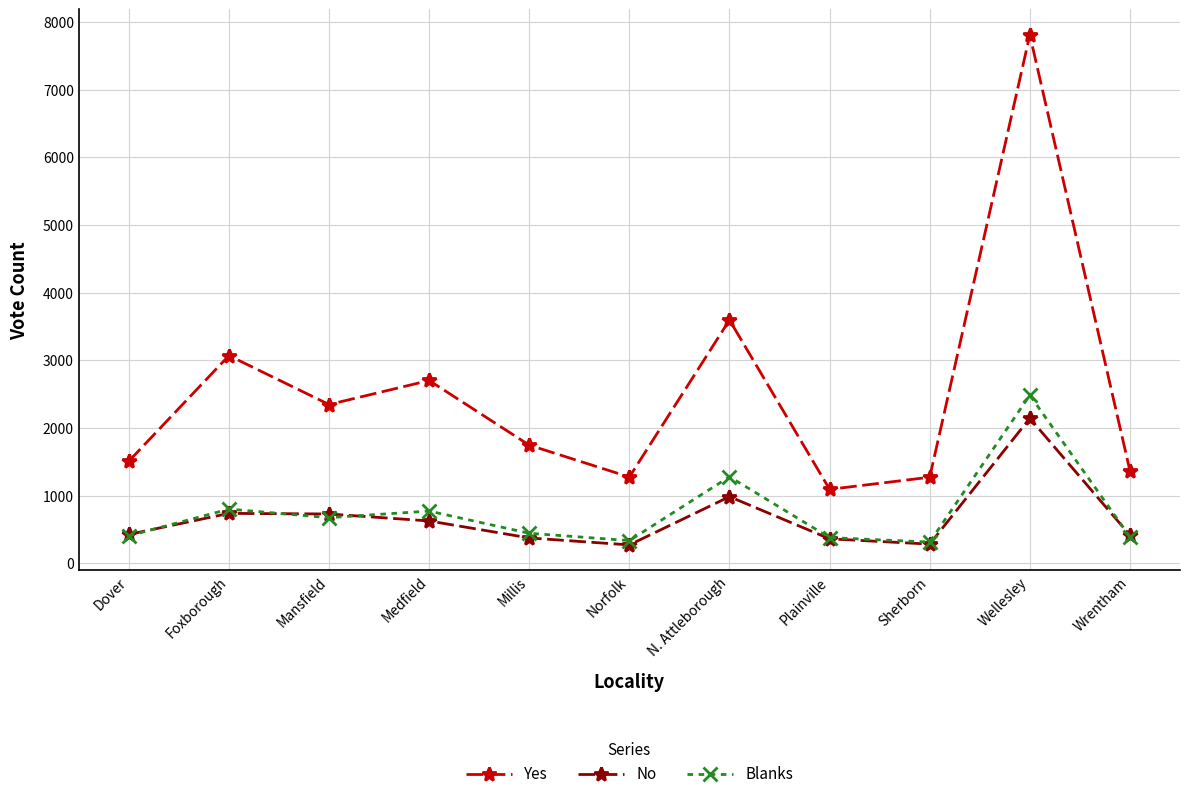

What is the minimum value for Yes?

1094